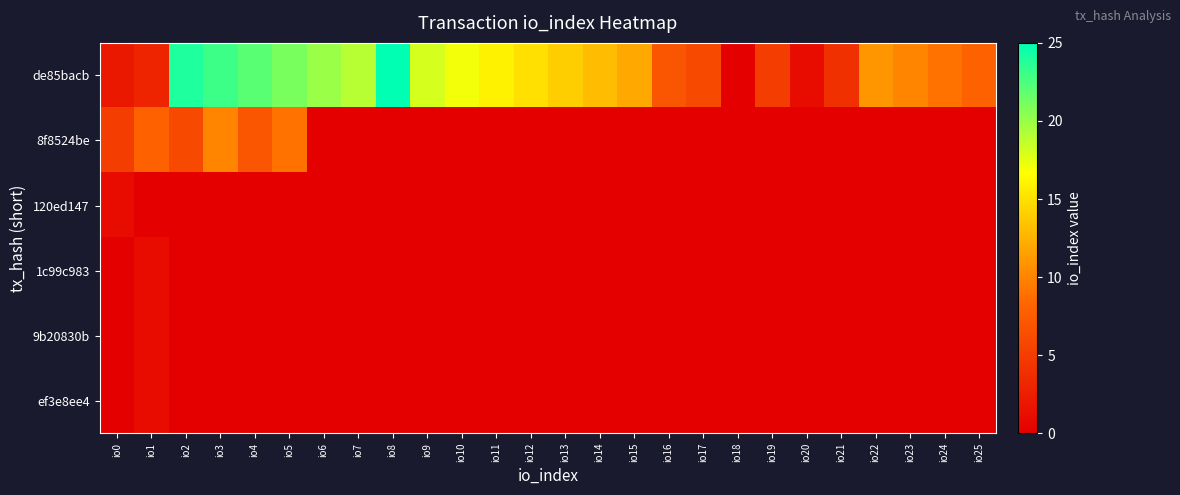

Reading left to right, transcribe all the data shown in this chart.

de85bacb: io0=2	io1=3	io2=24	io3=23	io4=22	io5=21	io6=20	io7=19	io8=25	io9=18	io10=17	io11=16	io12=15	io13=14	io14=13	io15=12	io16=7	io17=6	io18=0	io19=5	io20=1	io21=4	io22=11	io23=10	io24=9	io25=8
8f8524be: io0=5	io1=8	io2=6	io3=10	io4=7	io5=9	io6=0	io7=0	io8=0	io9=0	io10=0	io11=0	io12=0	io13=0	io14=0	io15=0	io16=0	io17=0	io18=0	io19=0	io20=0	io21=0	io22=0	io23=0	io24=0	io25=0
120ed147: io0=1	io1=0	io2=0	io3=0	io4=0	io5=0	io6=0	io7=0	io8=0	io9=0	io10=0	io11=0	io12=0	io13=0	io14=0	io15=0	io16=0	io17=0	io18=0	io19=0	io20=0	io21=0	io22=0	io23=0	io24=0	io25=0
1c99c983: io0=0	io1=1	io2=0	io3=0	io4=0	io5=0	io6=0	io7=0	io8=0	io9=0	io10=0	io11=0	io12=0	io13=0	io14=0	io15=0	io16=0	io17=0	io18=0	io19=0	io20=0	io21=0	io22=0	io23=0	io24=0	io25=0
9b20830b: io0=0	io1=1	io2=0	io3=0	io4=0	io5=0	io6=0	io7=0	io8=0	io9=0	io10=0	io11=0	io12=0	io13=0	io14=0	io15=0	io16=0	io17=0	io18=0	io19=0	io20=0	io21=0	io22=0	io23=0	io24=0	io25=0
ef3e8ee4: io0=0	io1=1	io2=0	io3=0	io4=0	io5=0	io6=0	io7=0	io8=0	io9=0	io10=0	io11=0	io12=0	io13=0	io14=0	io15=0	io16=0	io17=0	io18=0	io19=0	io20=0	io21=0	io22=0	io23=0	io24=0	io25=0